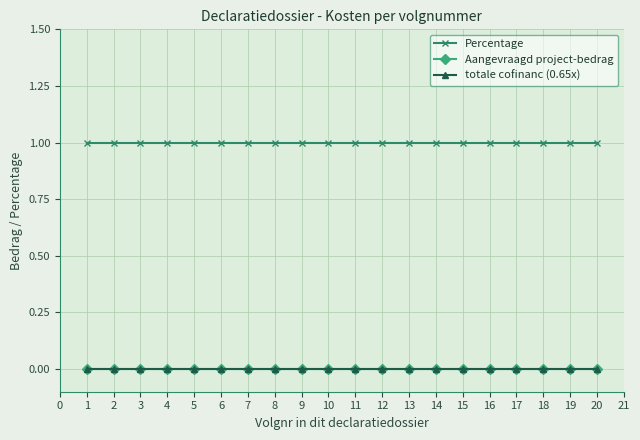

True or false: Percentage and Aangevraagd project-bedrag intersect in this chart.

False